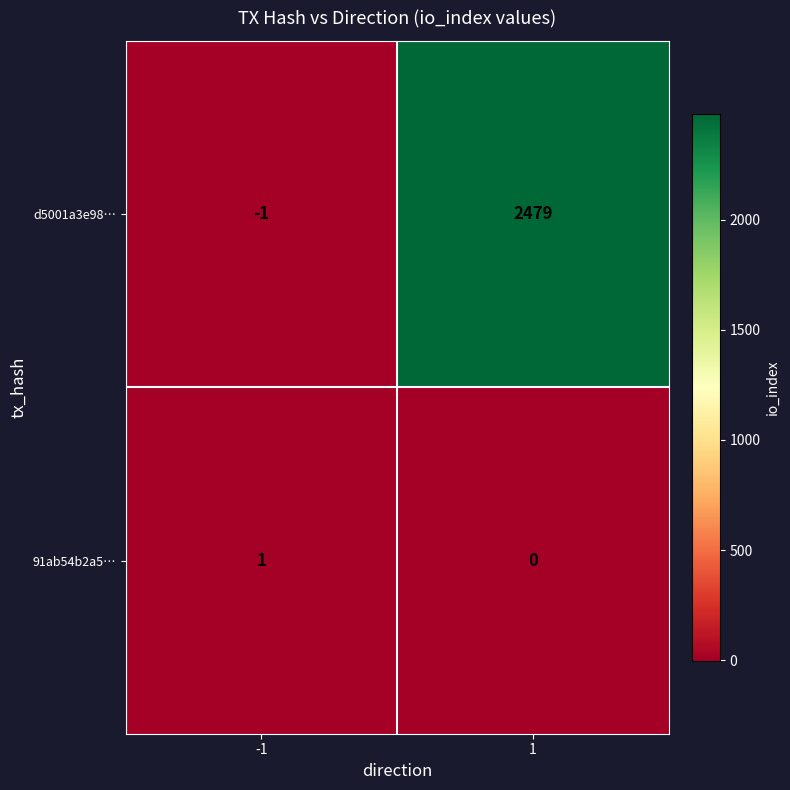

What is the sum of all d5001a3e98… values?

2478